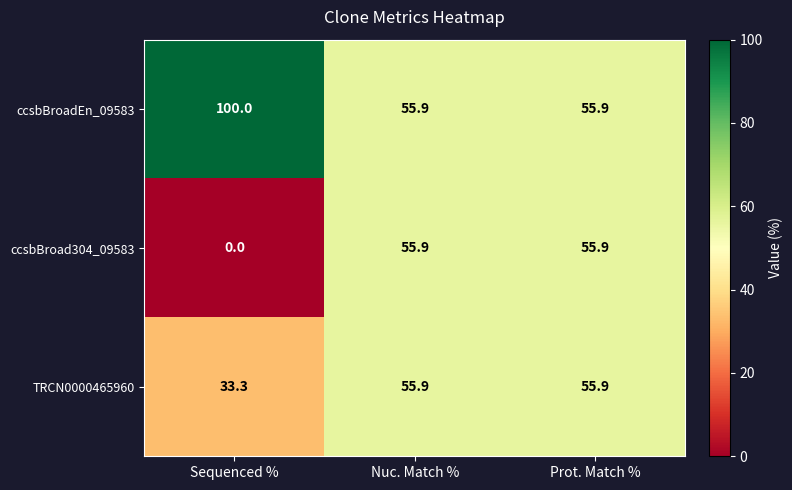

The TRCN0000465960 series shows 55.9 at Prot. Match %. True or false?

True